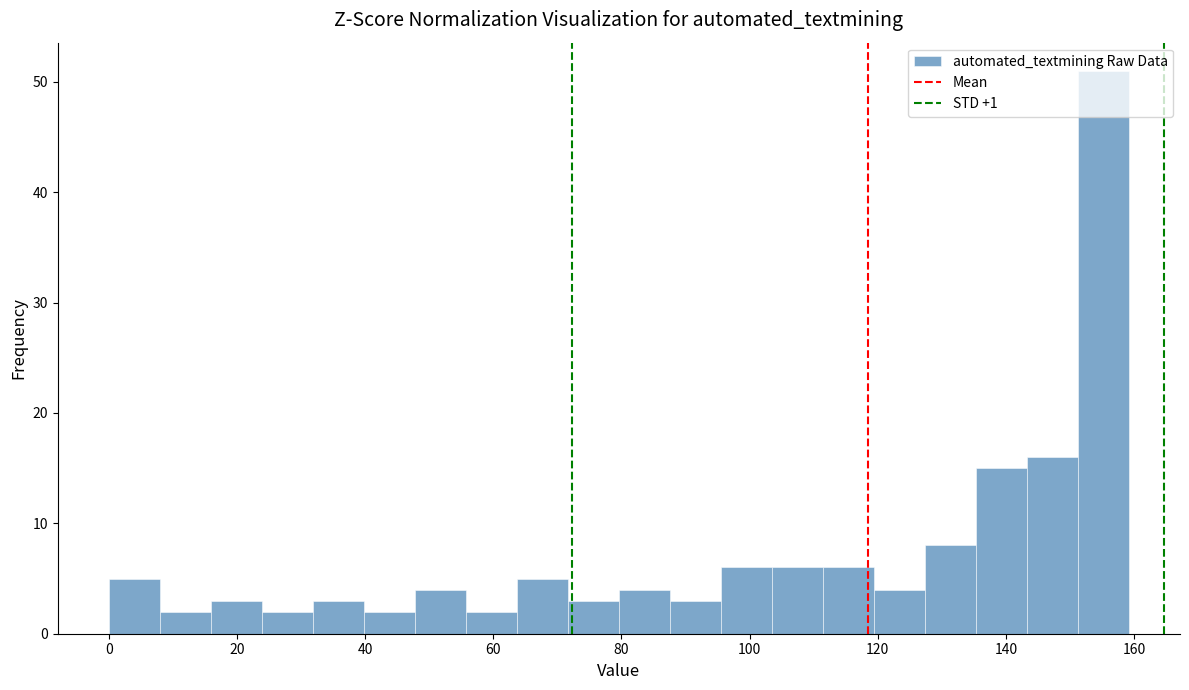

Read against the x-axis, roughly where is the centre of the tallest bar?

156